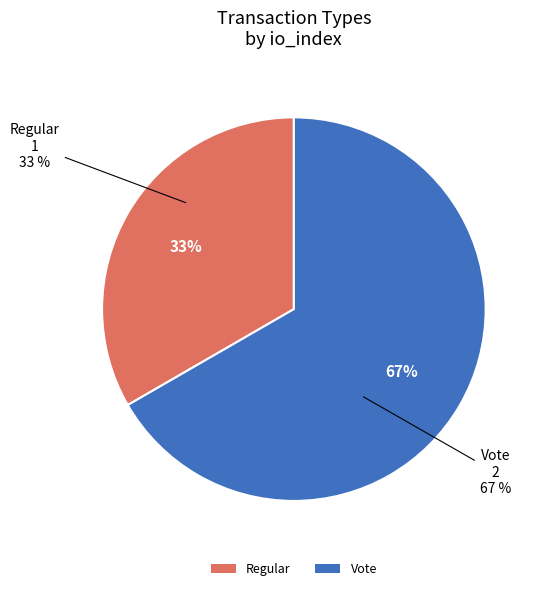

Is it true that Vote is 67% of the pie?

True